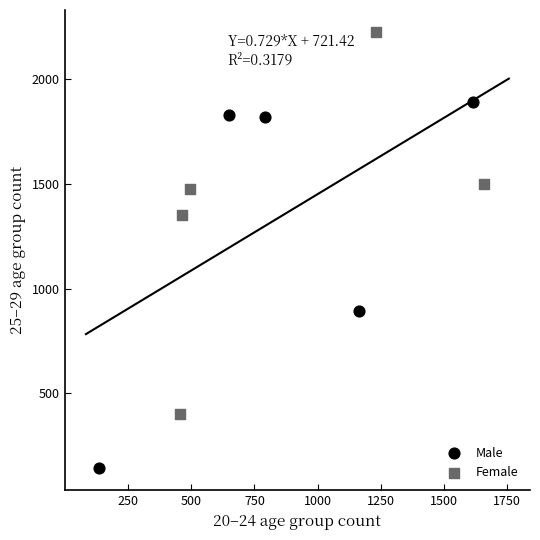

Which series contains the lowest Y value?

Male